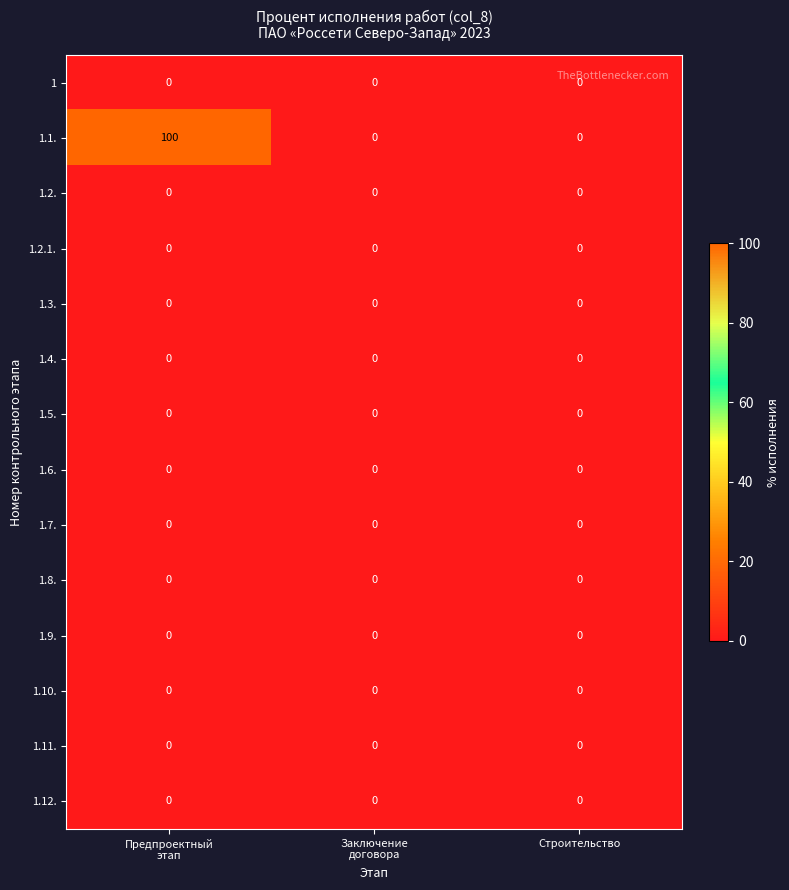

What is the total value across all series at Предпроектный
этап?

100